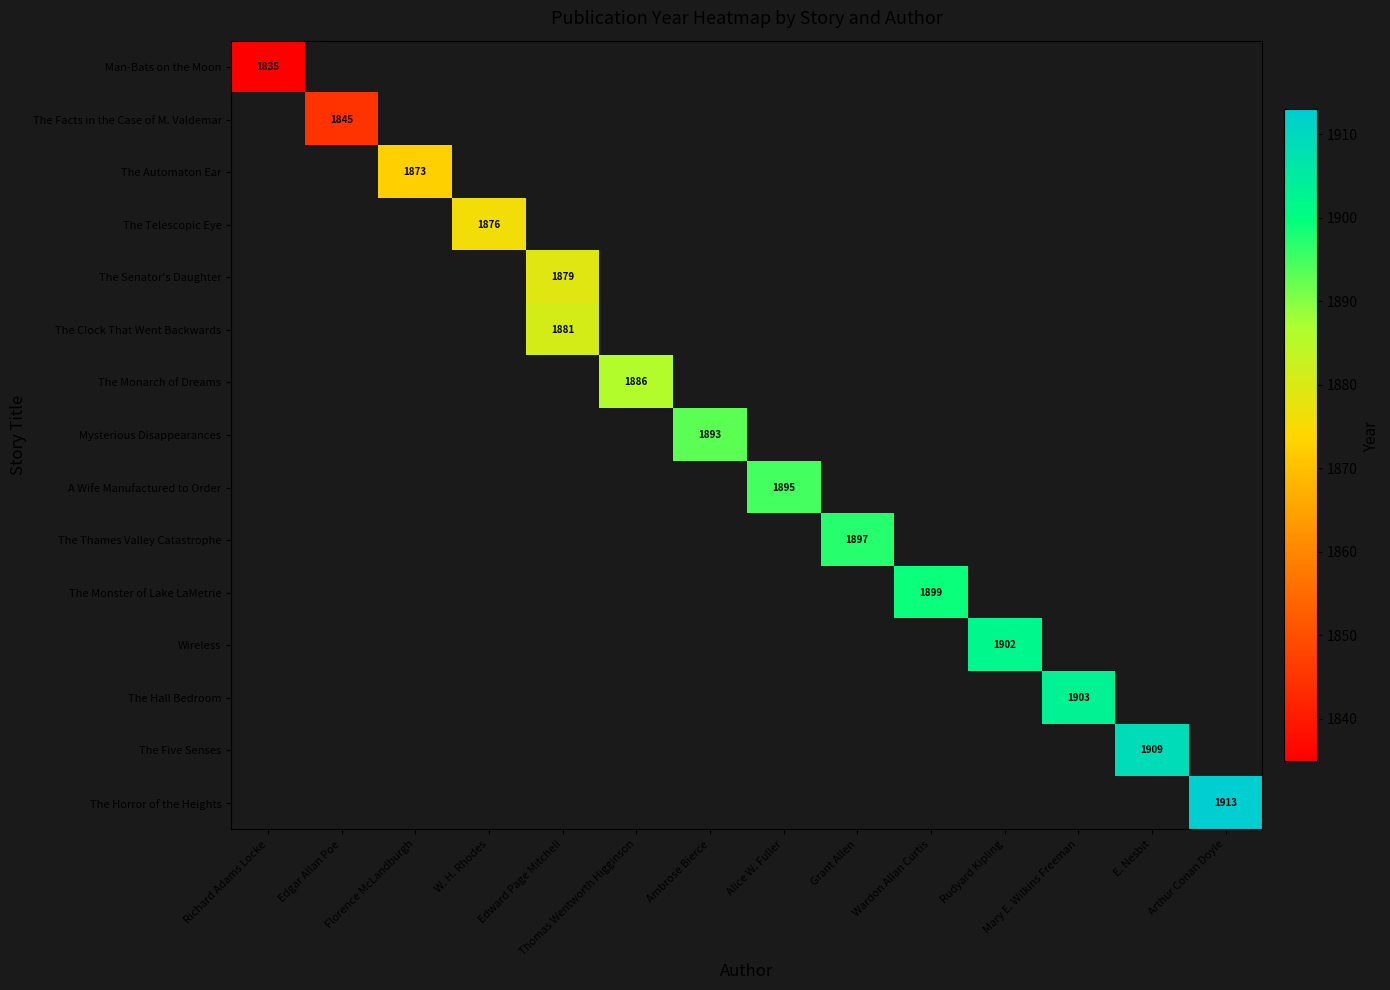

True or false: The Telescopic Eye has a value of 1876 at W. H. Rhodes.

True